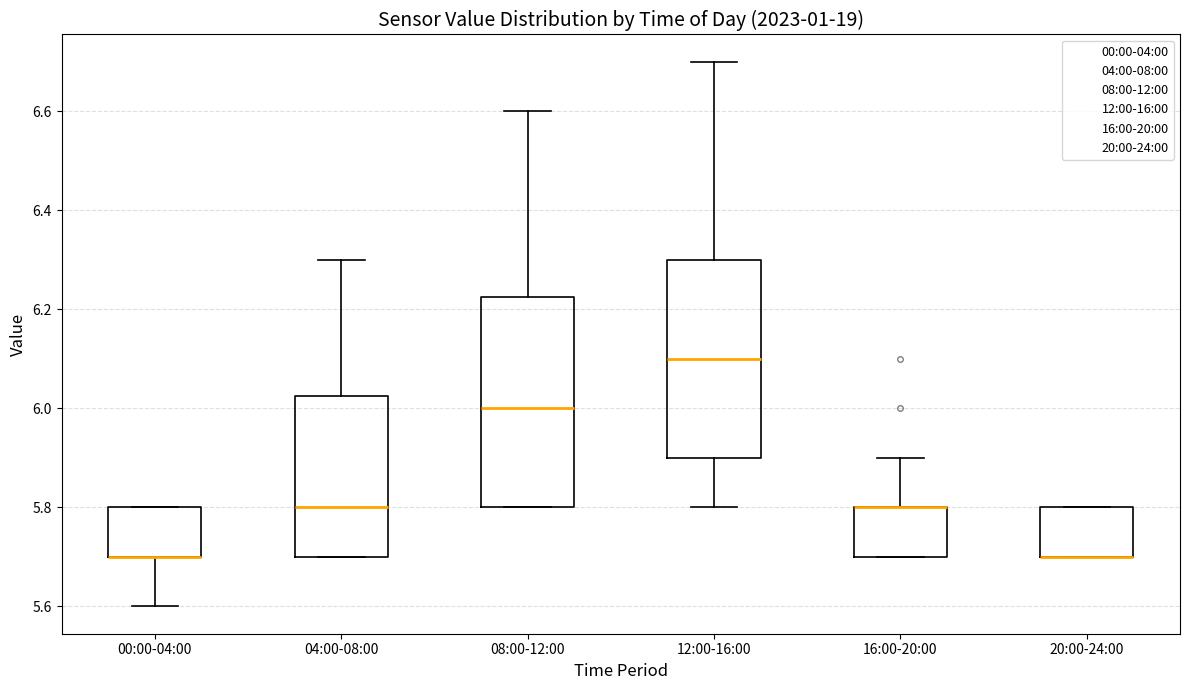

Where does the upper whisker of the box for 08:00-12:00 end on the y-axis? The values are not printed on the chart, so give them approximately, as read against the axis.

6.60